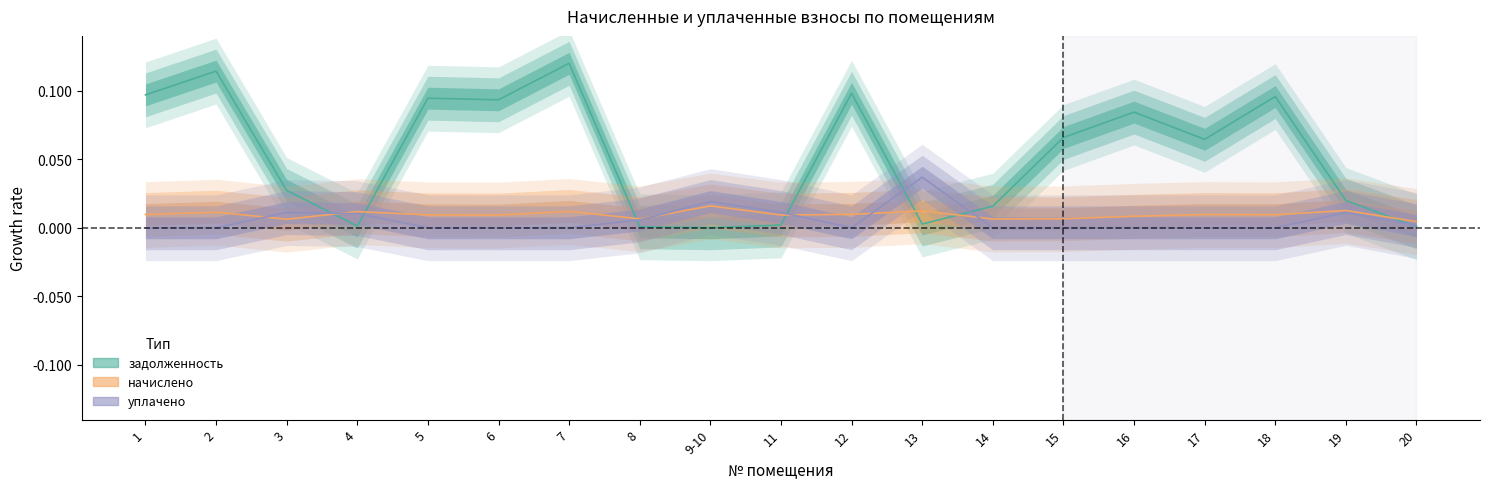

How many lines are shown in the chart?

3